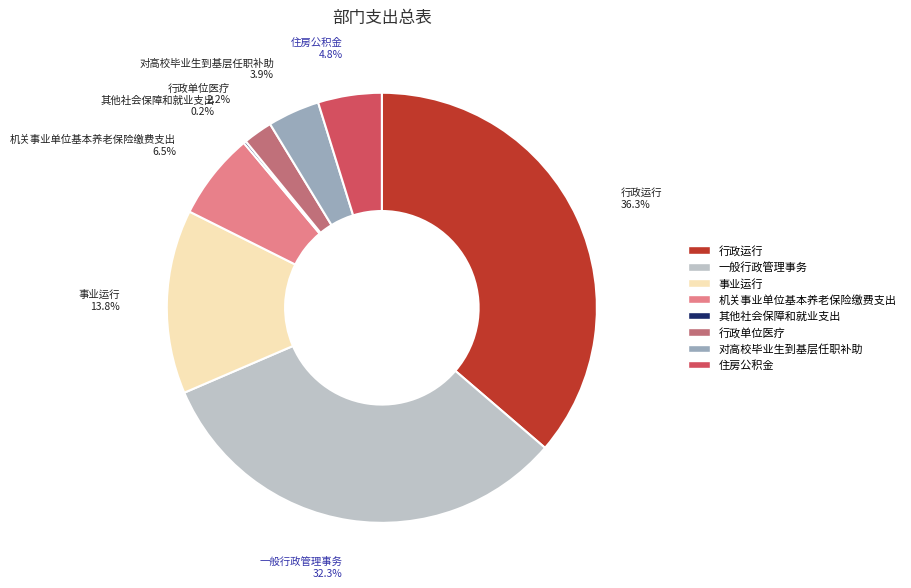

What is the largest slice in the pie chart?

行政运行